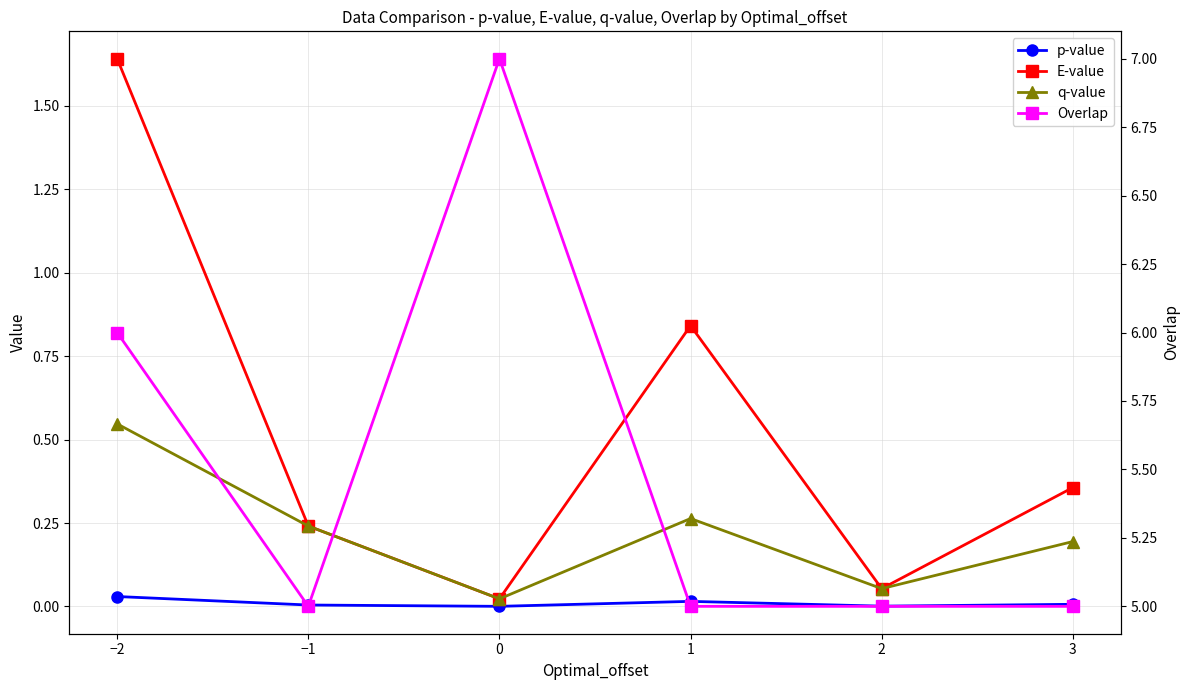

At which category is the sum across all series the highest?

−2